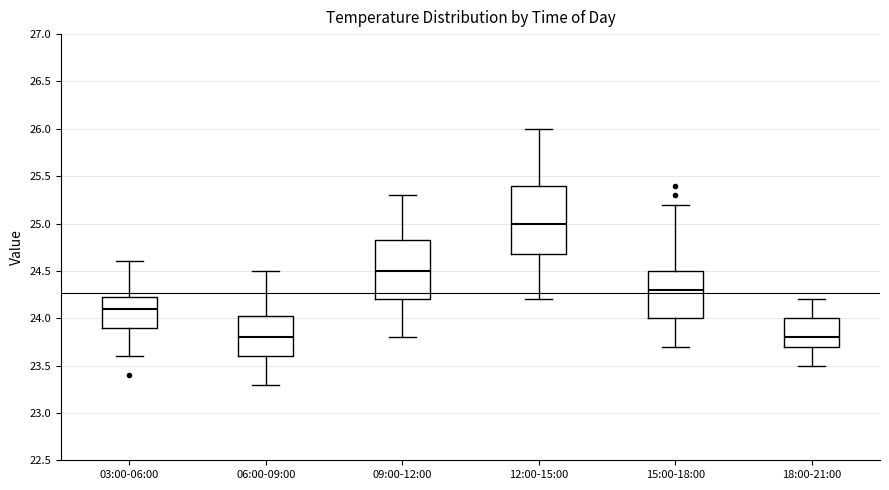

Where does the lower whisker of the box for 06:00-09:00 end on the y-axis? The values are not printed on the chart, so give them approximately, as read against the axis.

23.30